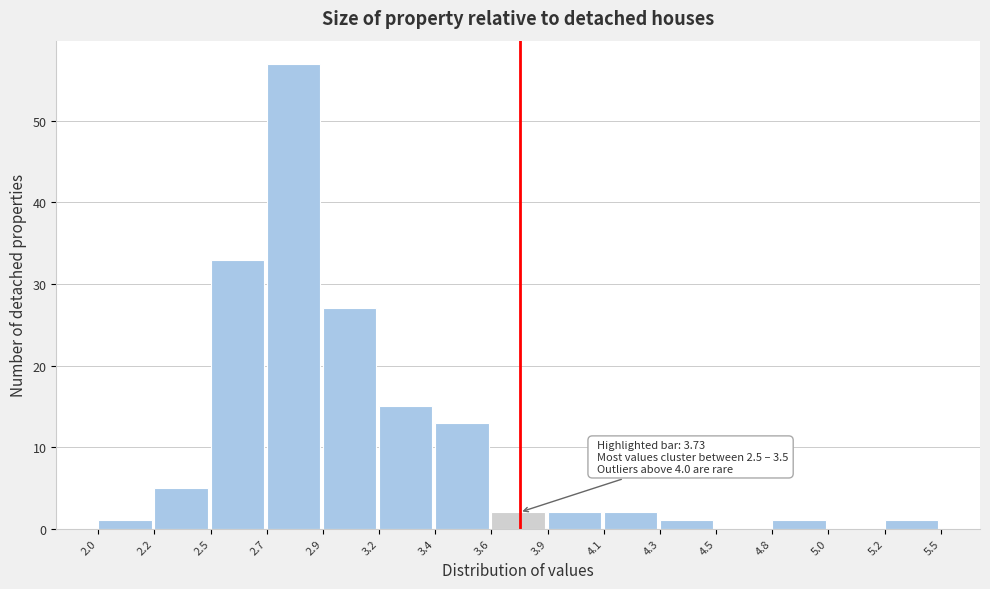

Reading left to right, list all the values displayed in this chart.

2.0=1	2.2=5	2.5=33	2.7=57	2.9=27	3.2=15	3.4=13	3.6=2	3.9=2	4.1=2	4.3=1	4.5=0	4.8=1	5.0=0	5.2=1